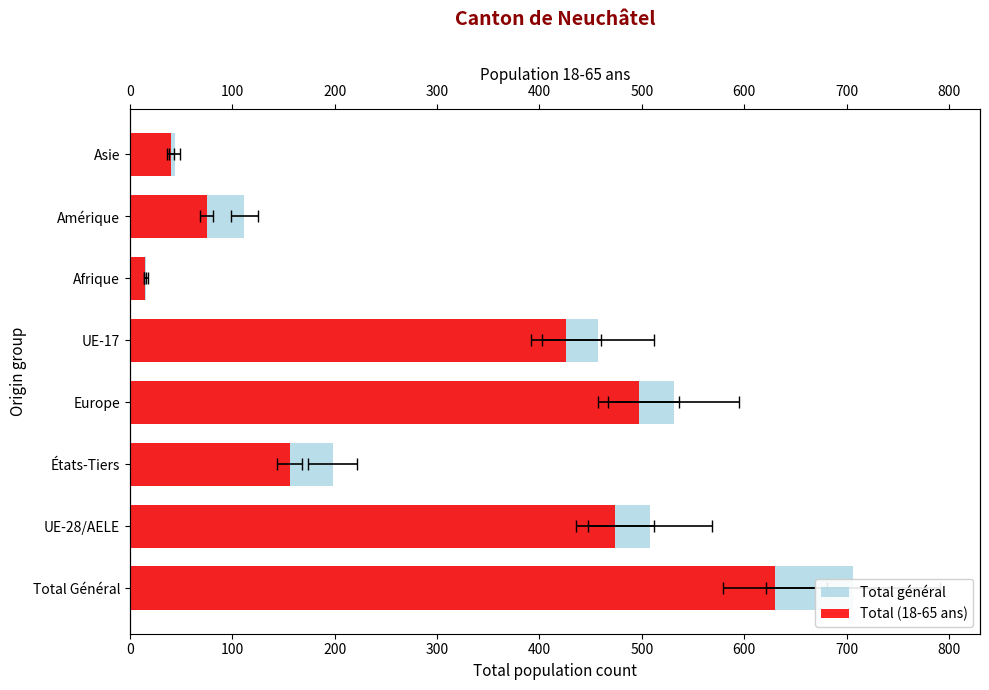

How many data points does each series have?

8